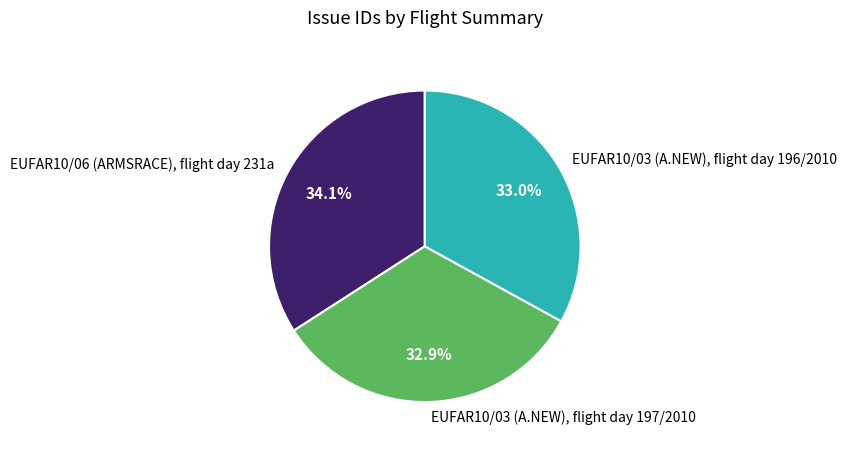

What percentage is NOT represented by EUFAR10/06 (ARMSRACE), flight day 231a?

65.9%